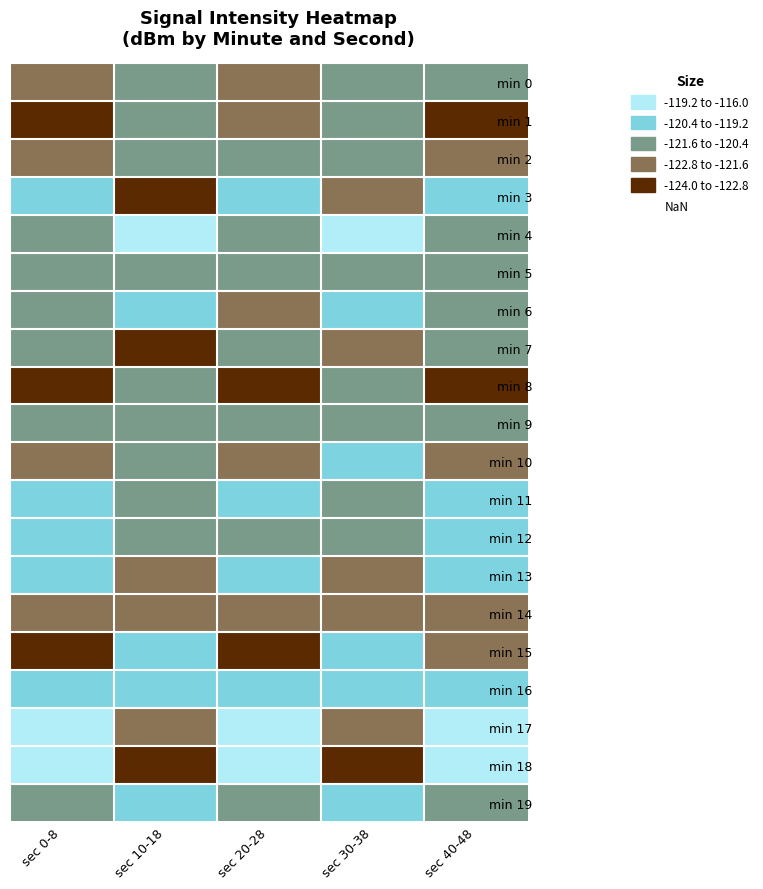

What is the total value across all series at sec 40-48?

-2420.5